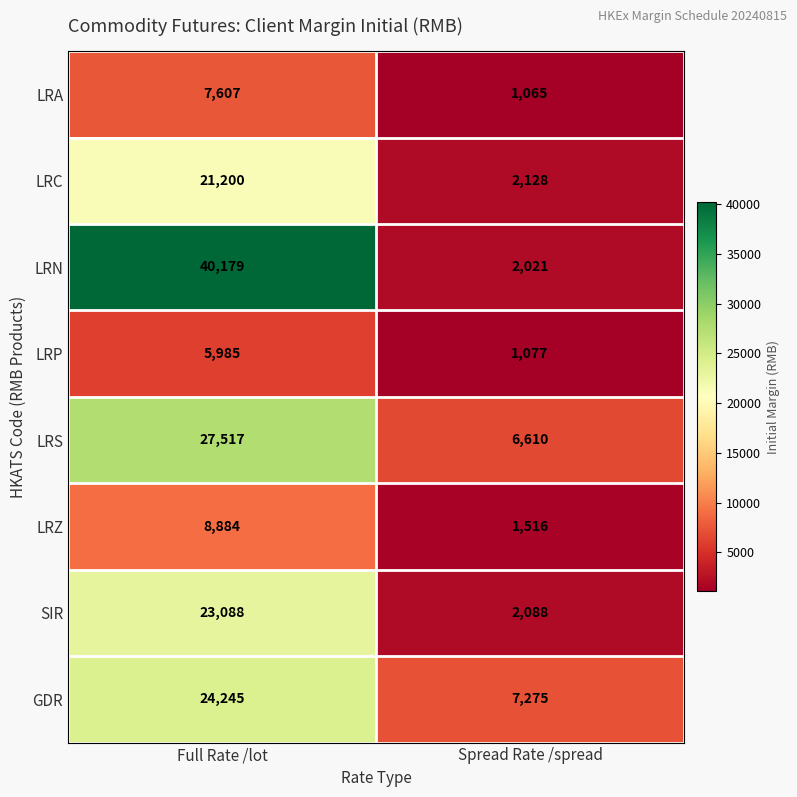

Reading left to right, what are all the values shown in this chart?

LRA: Full Rate /lot=7607	Spread Rate /spread=1065
LRC: Full Rate /lot=21200	Spread Rate /spread=2128
LRN: Full Rate /lot=40179	Spread Rate /spread=2021
LRP: Full Rate /lot=5985	Spread Rate /spread=1077
LRS: Full Rate /lot=27517	Spread Rate /spread=6610
LRZ: Full Rate /lot=8884	Spread Rate /spread=1516
SIR: Full Rate /lot=23088	Spread Rate /spread=2088
GDR: Full Rate /lot=24245	Spread Rate /spread=7275